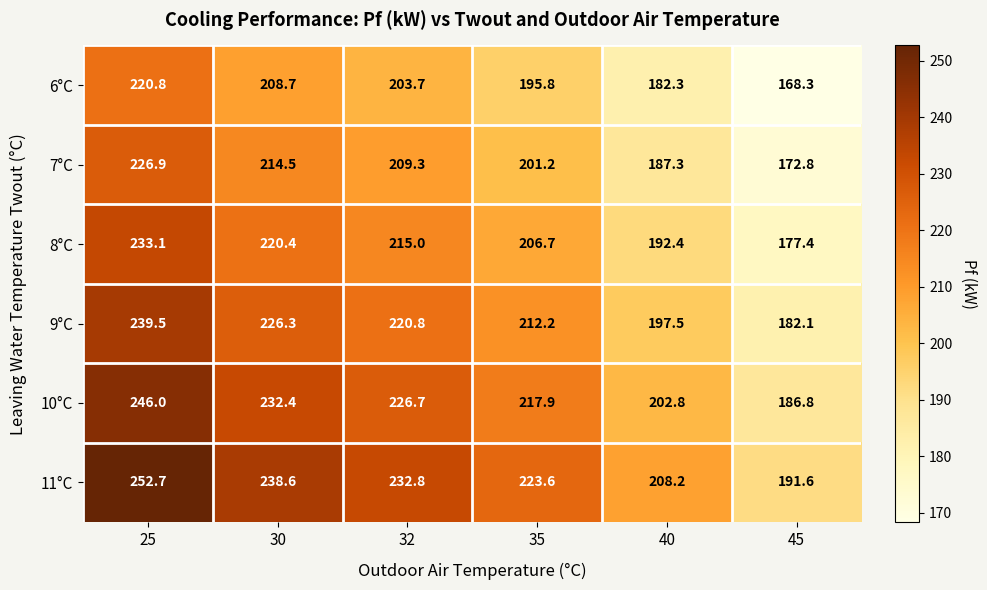

The value of 10°C at 30 is 232.4. True or false?

True